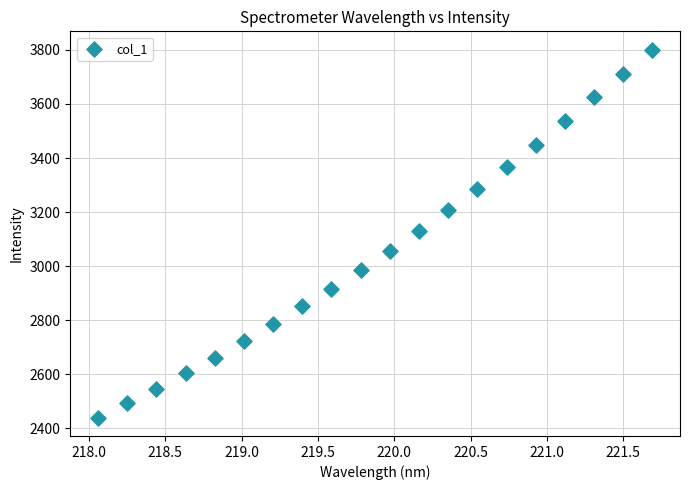

What is the range of Y values (max minus min)?

1360.8